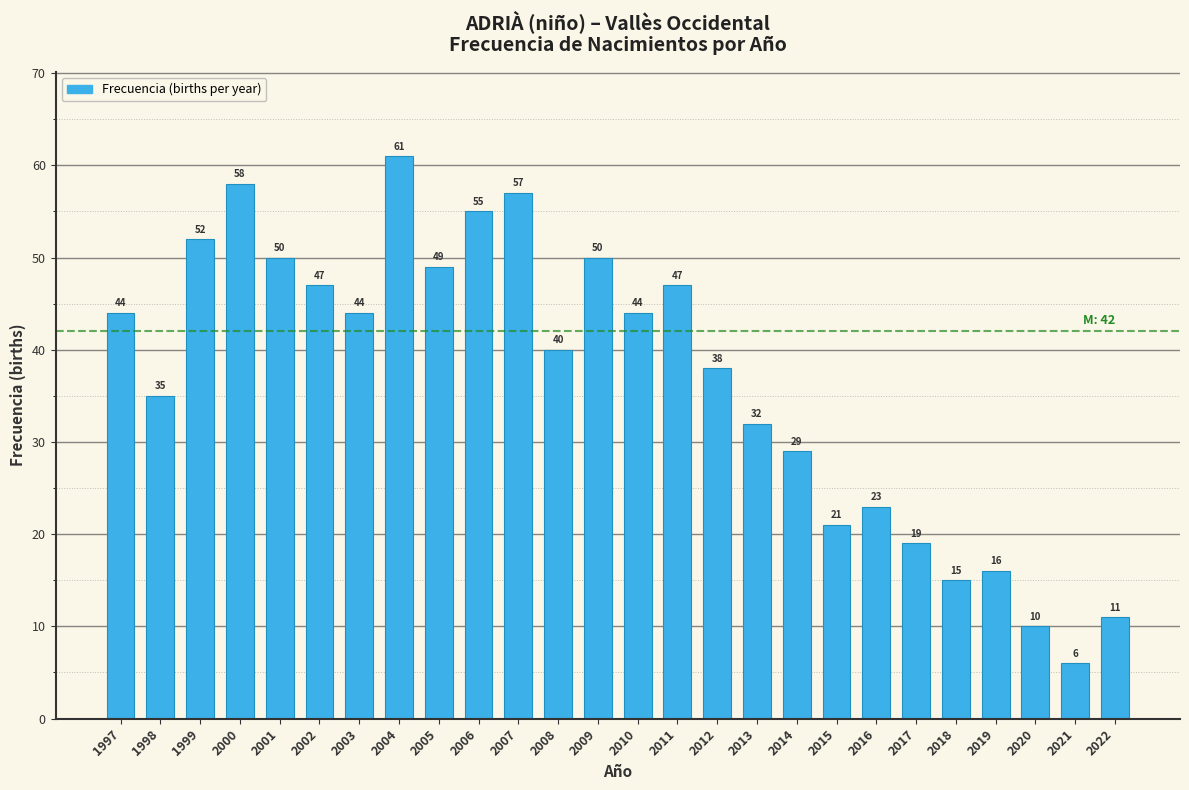

Reading right to left, extract all data points from this chart.

11	6	10	16	15	19	23	21	29	32	38	47	44	50	40	57	55	49	61	44	47	50	58	52	35	44